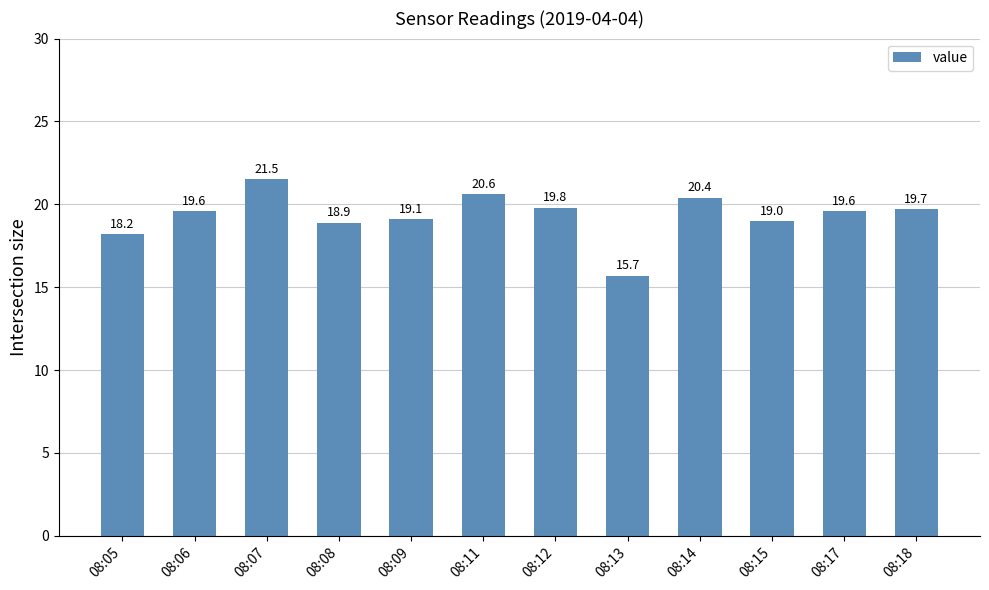

Which category has the lowest value across all series?

08:13